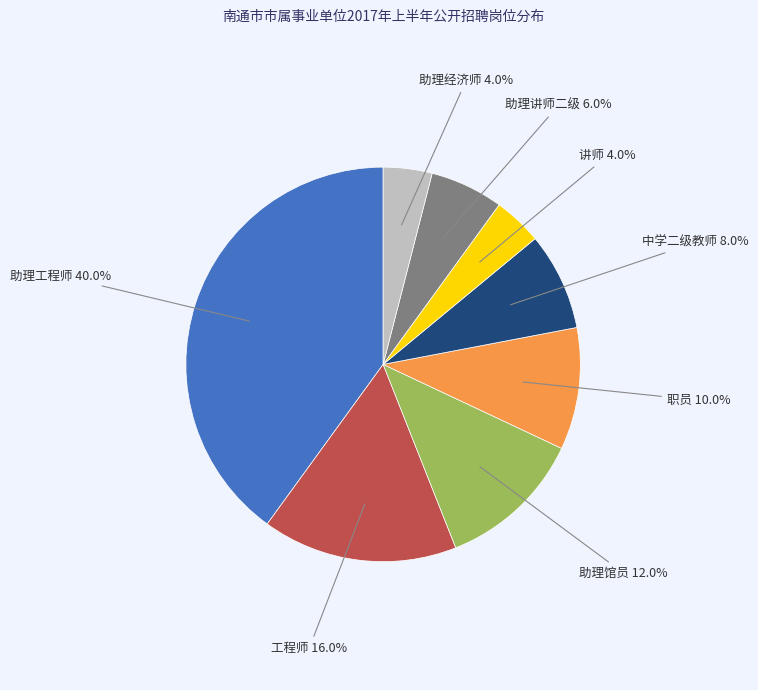

Does any single category account for the majority?

No